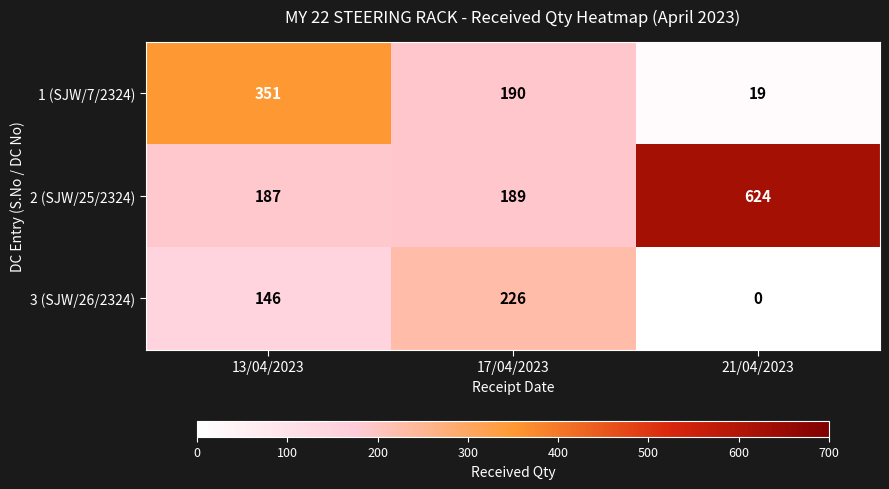

Which label corresponds to the smallest value in the chart?

21/04/2023